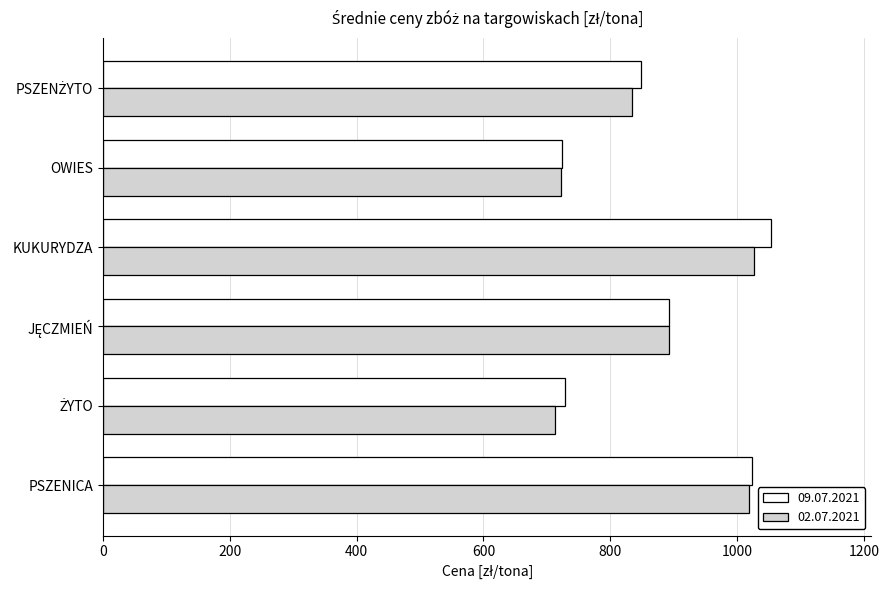

The value of 09.07.2021 at KUKURYDZA is 311.3. True or false?

False